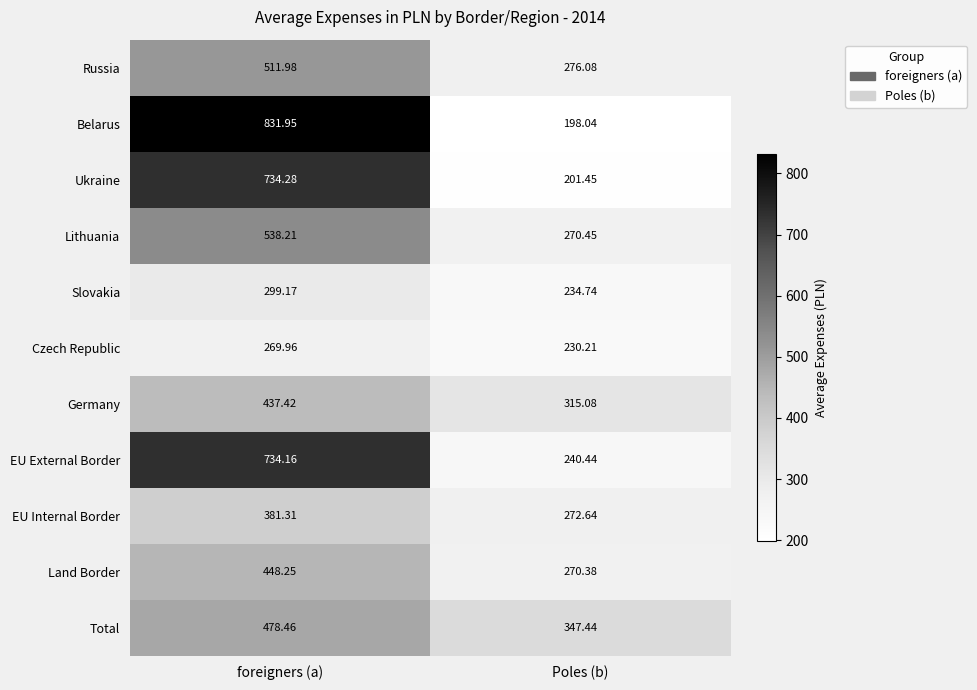

Is the value of Slovakia at foreigners (a) greater than the value of Lithuania at foreigners (a)?

No